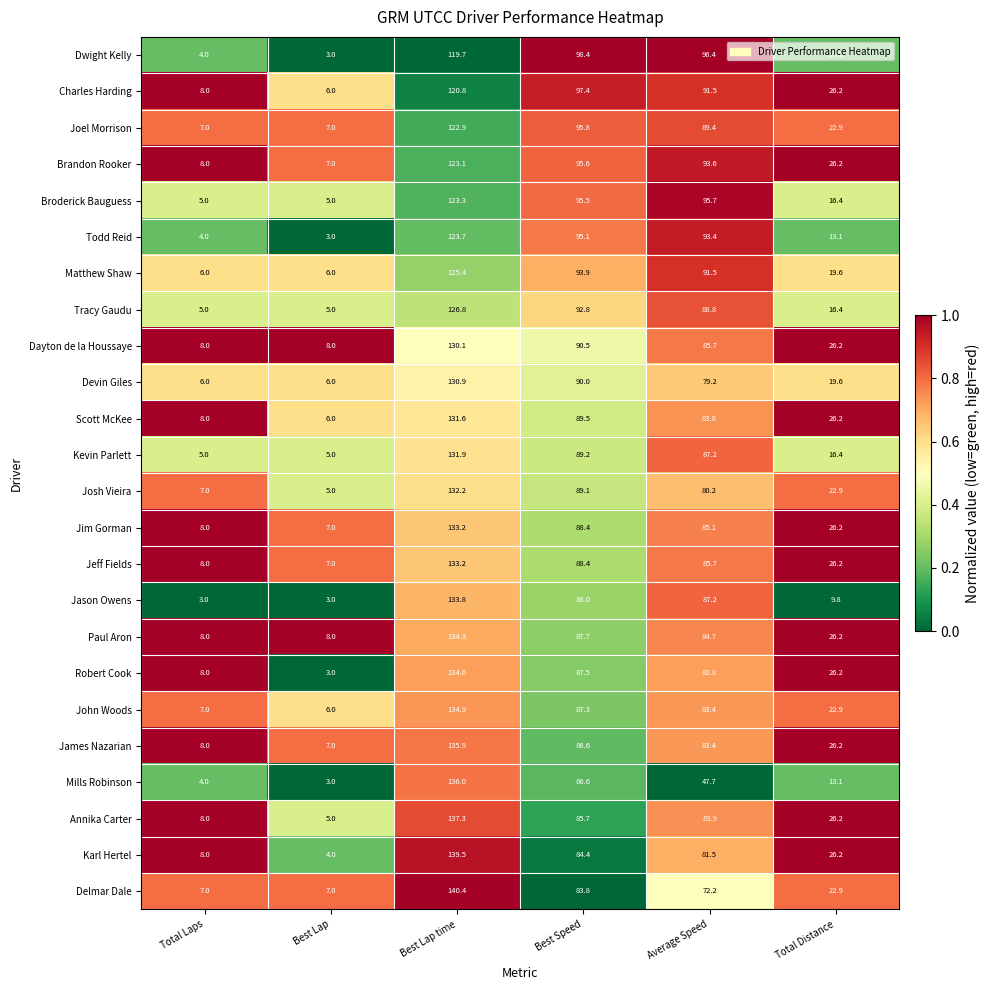

What is the greatest value displayed?

140.4